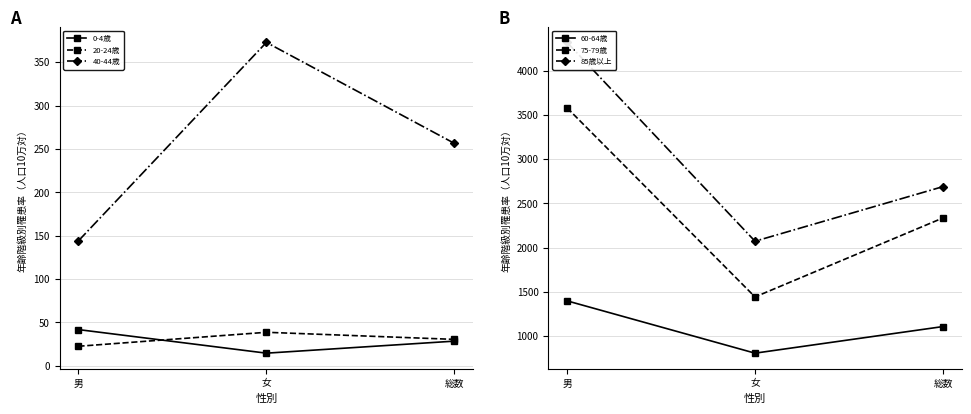

Does the chart display data point markers on the line(s)?

Yes